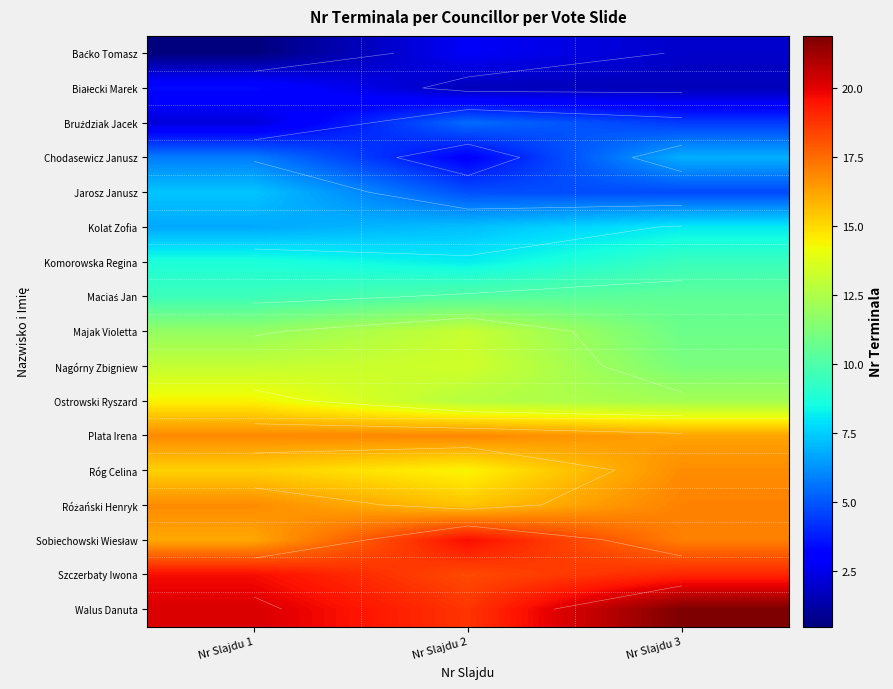

At which label does Szczerbaty Iwona first exceed 19?

Nr Slajdu 1